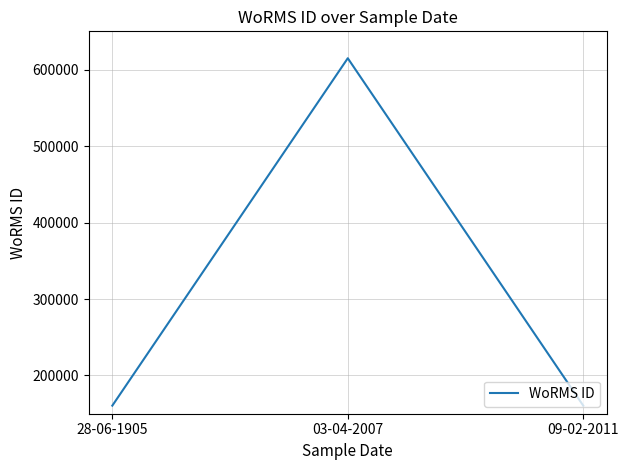

The chart shows a value of 237537 at 09-02-2011. True or false?

False